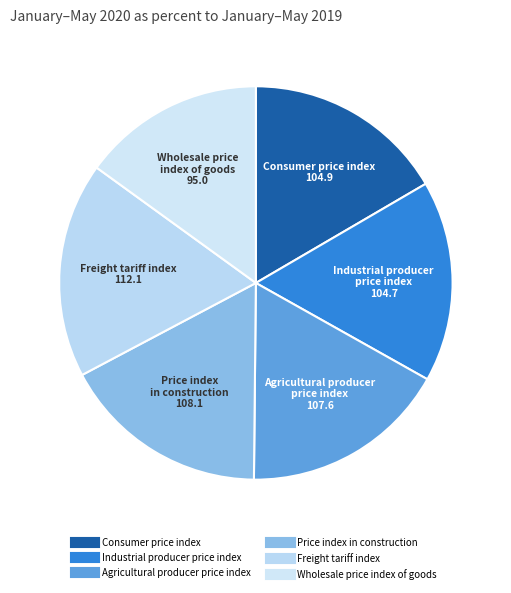

Count the number of slices in the pie.

6